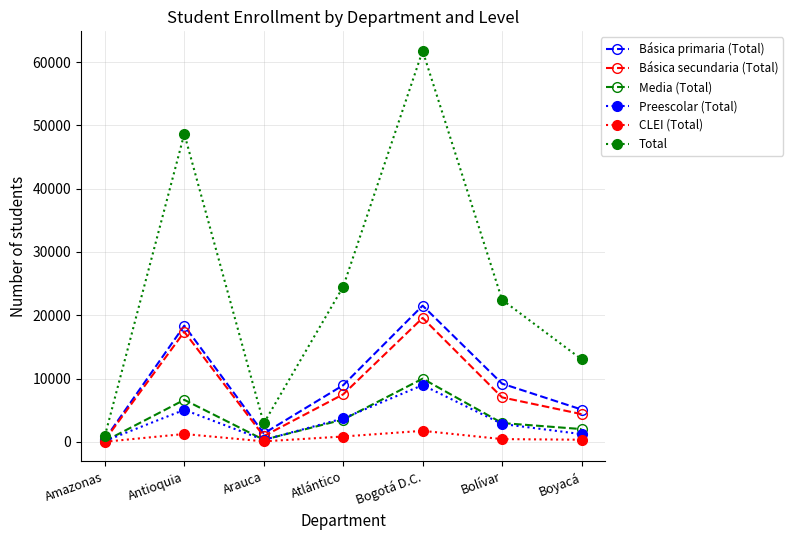

Rank the series by their maximum value, from highest to lowest.

Total, Básica primaria (Total), Básica secundaria (Total), Media (Total), Preescolar (Total), CLEI (Total)